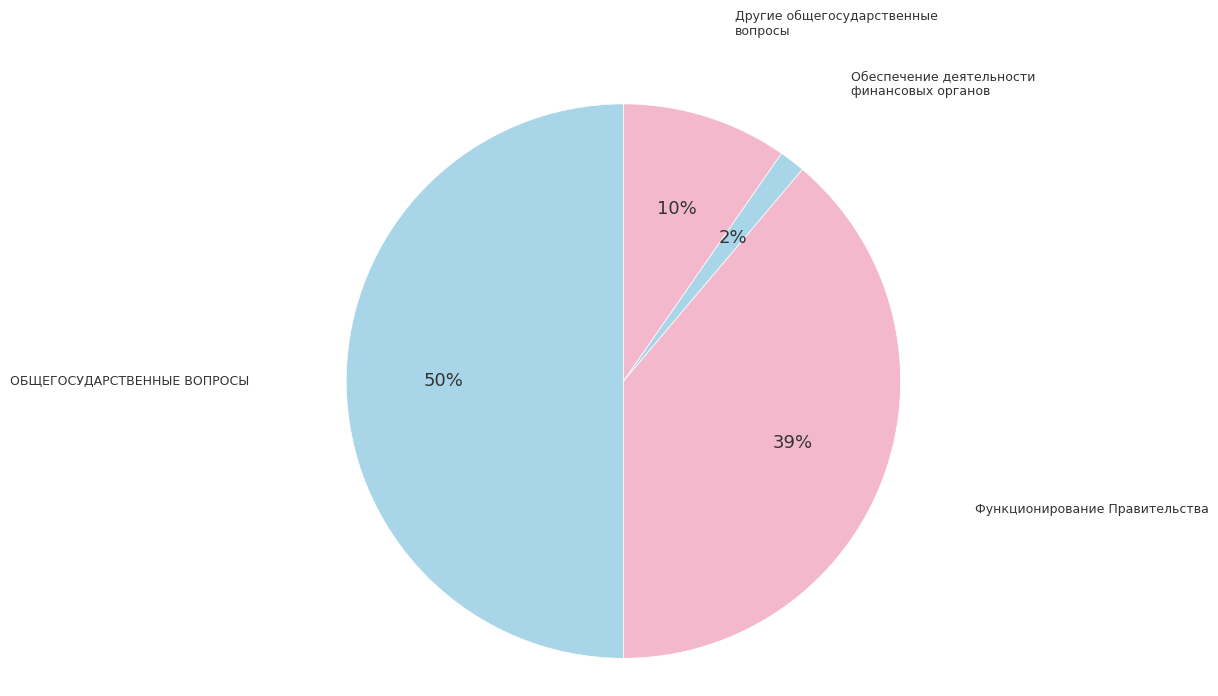

True or false: Функционирование Правительства accounts for 47% of the total.

False